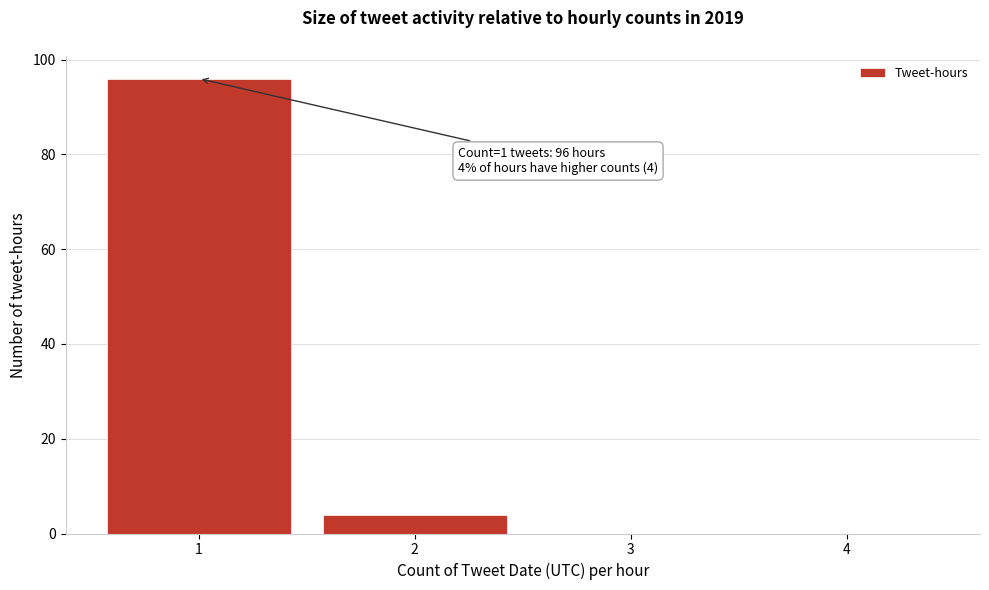

Reading right to left, what are all the values shown in this chart?

4=0	3=0	2=4	1=96